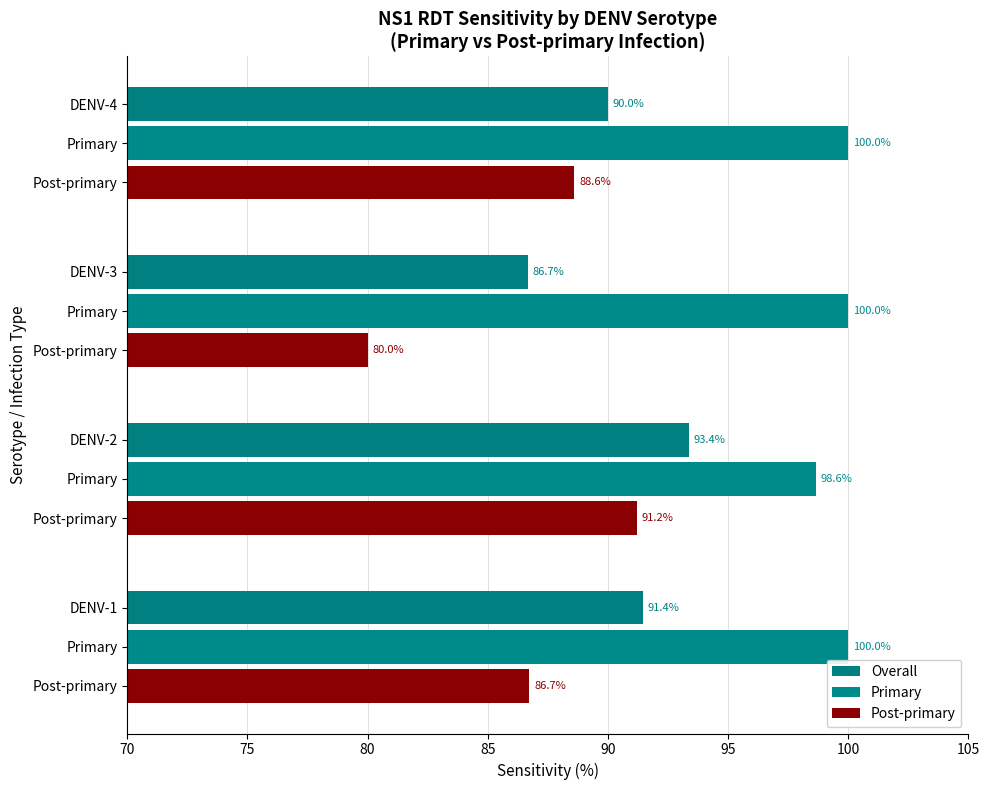

How many data points in Overall are above 91?

2